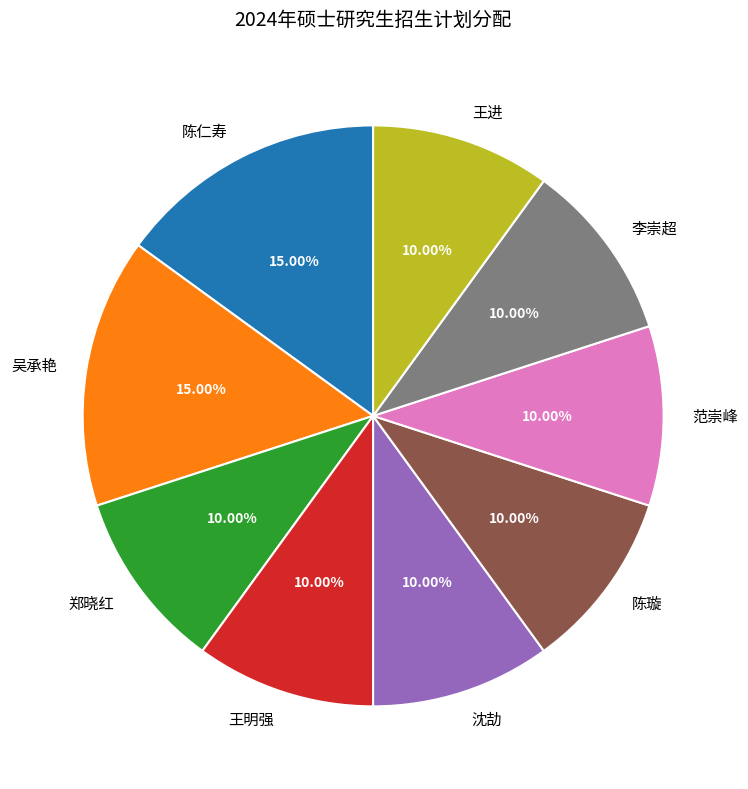

Do 沈劼 and 陈仁寿 together represent more than half of the pie?

No